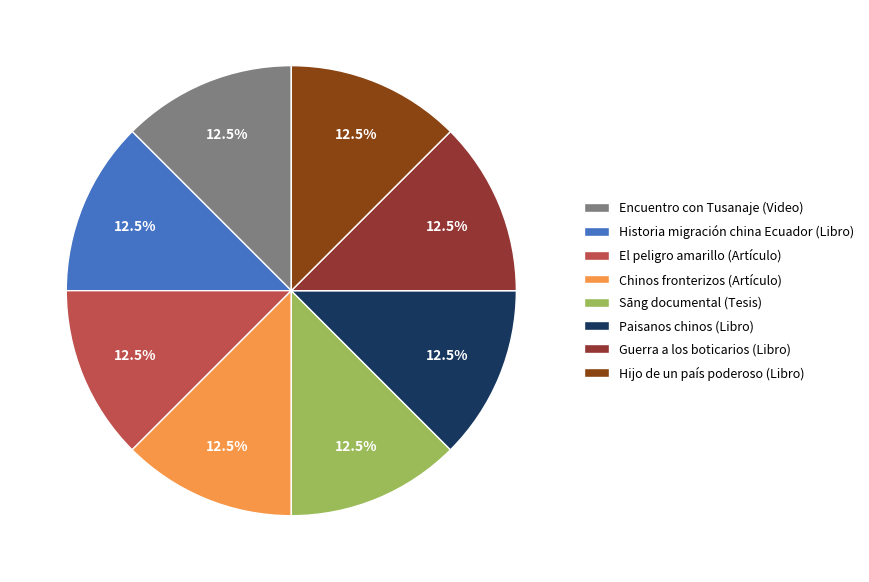

How many slices are in this pie chart?

8